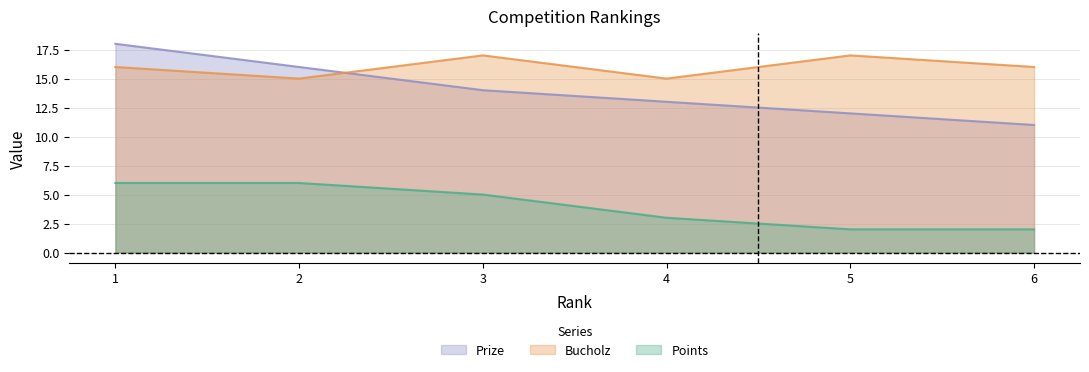

Reading left to right, extract all data points from this chart.

Prize: 1=18	2=16	3=14	4=13	5=12	6=11
Points: 1=6	2=6	3=5	4=3	5=2	6=2
Bucholz: 1=16	2=15	3=17	4=15	5=17	6=16